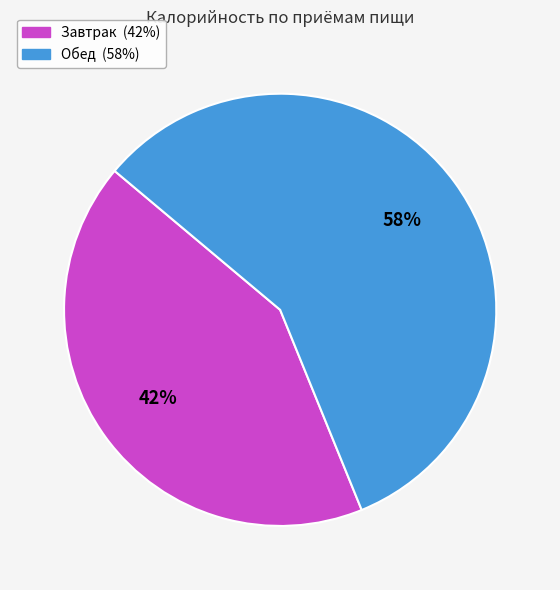

Is Завтрак the majority of the pie?

No